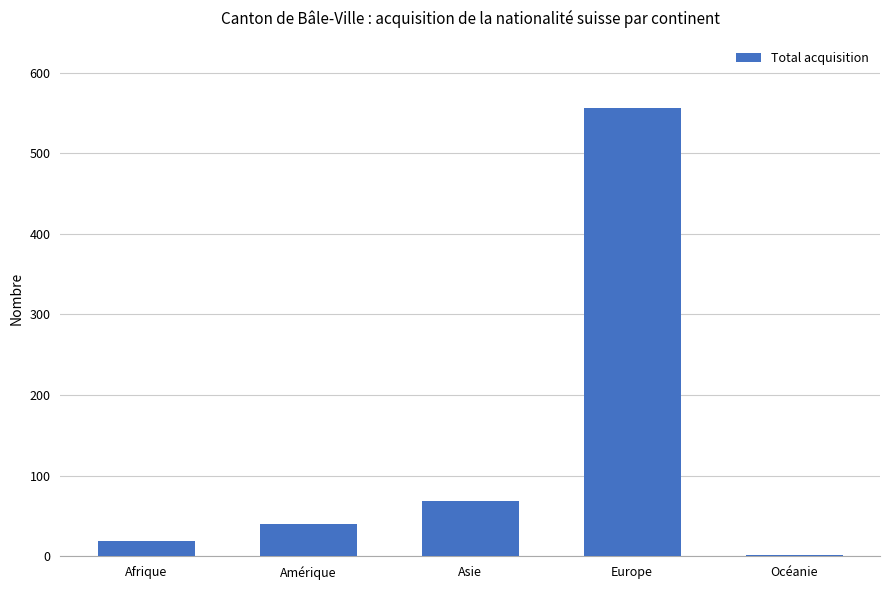

What is the difference between the values at Afrique and Océanie?

17